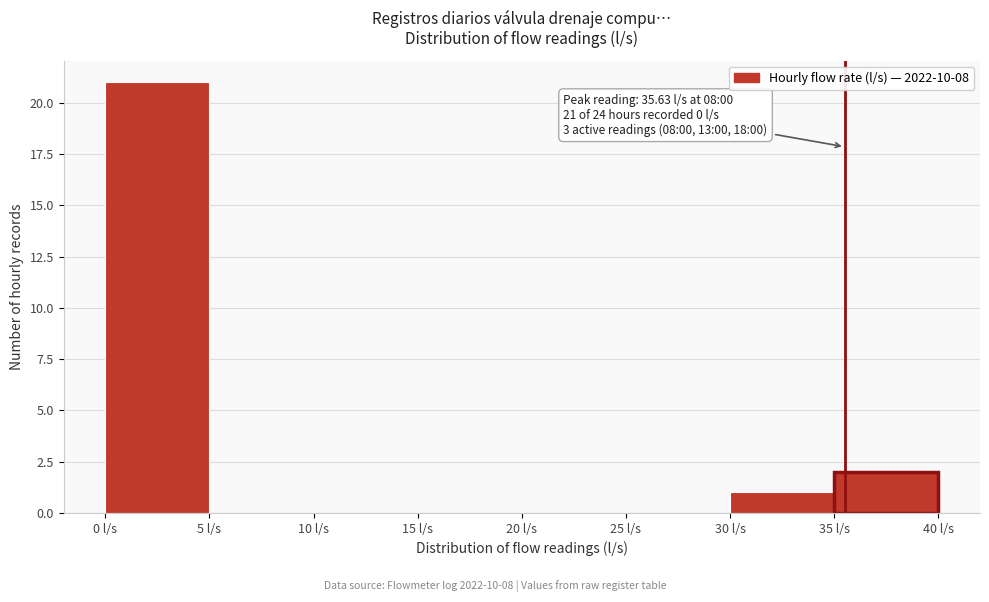

Over which range of the x-axis is the bar tallest?

0 to 5